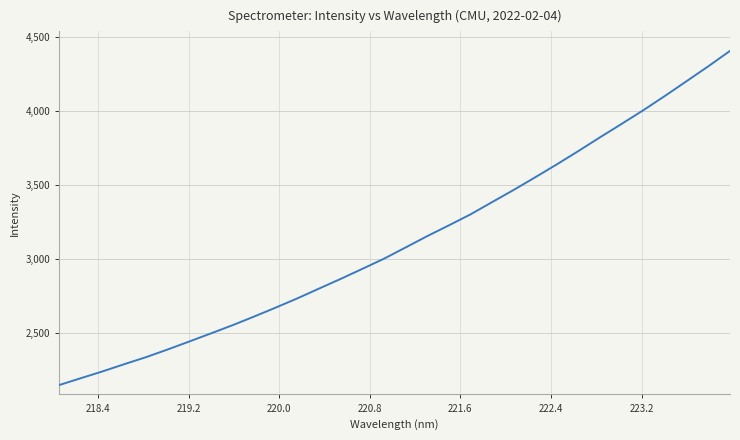

What is the greatest value displayed?

4408.5